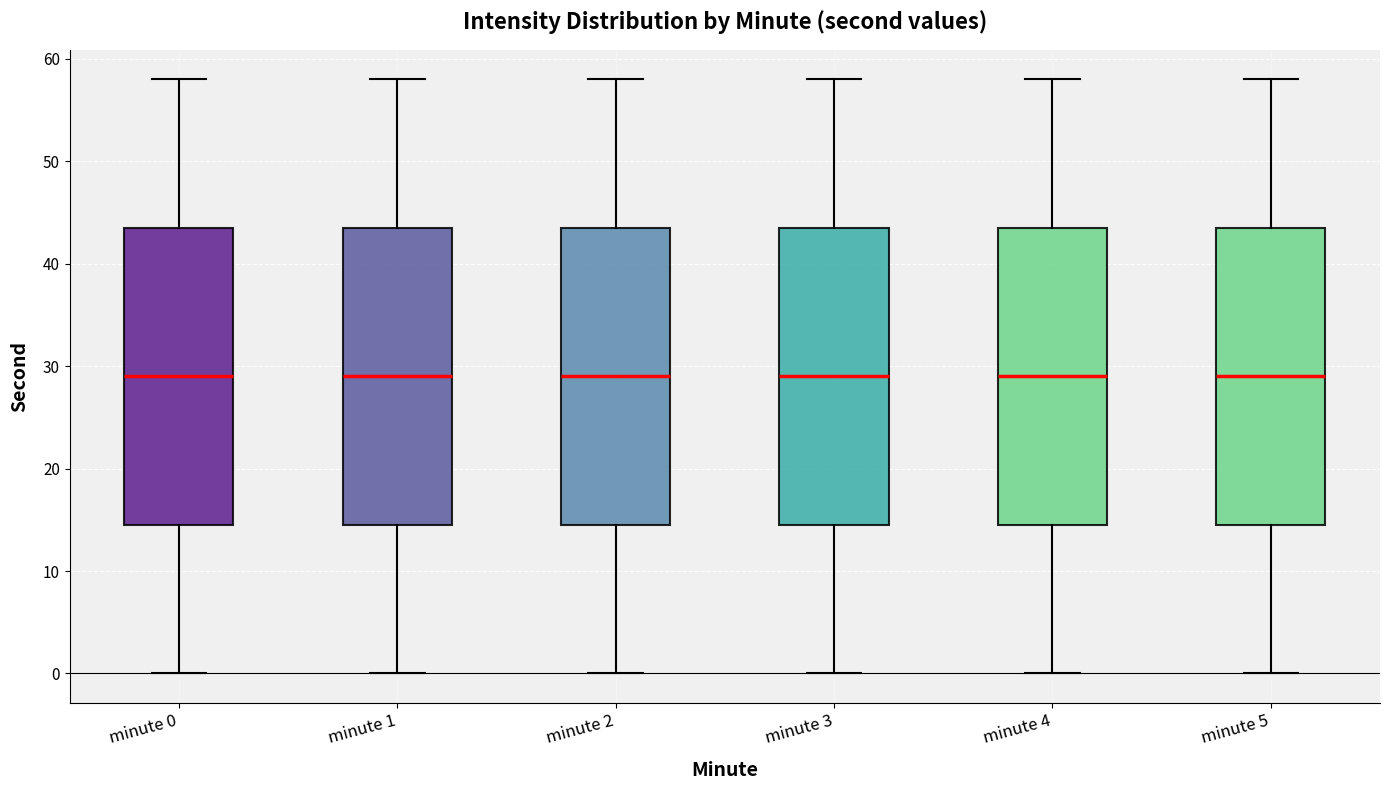

Reading left to right, transcribe this box plot: for each box, give where its median line is, the range the box spans, and where its two whiskers end, as read against the y-axis. The values are not printed on the chart, so give them approximately, as read against the axis.

minute 0: median 29, box 15 to 44, whiskers 0 to 58
minute 1: median 29, box 15 to 44, whiskers 0 to 58
minute 2: median 29, box 15 to 44, whiskers 0 to 58
minute 3: median 29, box 15 to 44, whiskers 0 to 58
minute 4: median 29, box 15 to 44, whiskers 0 to 58
minute 5: median 29, box 15 to 44, whiskers 0 to 58